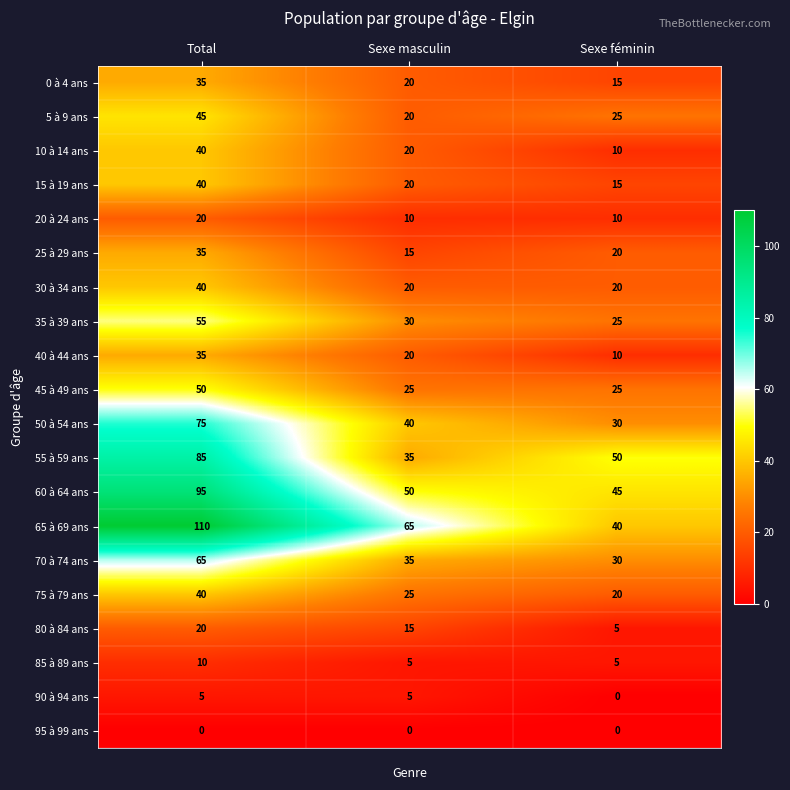

What value does the 85 à 89 ans series have at Sexe féminin?

5